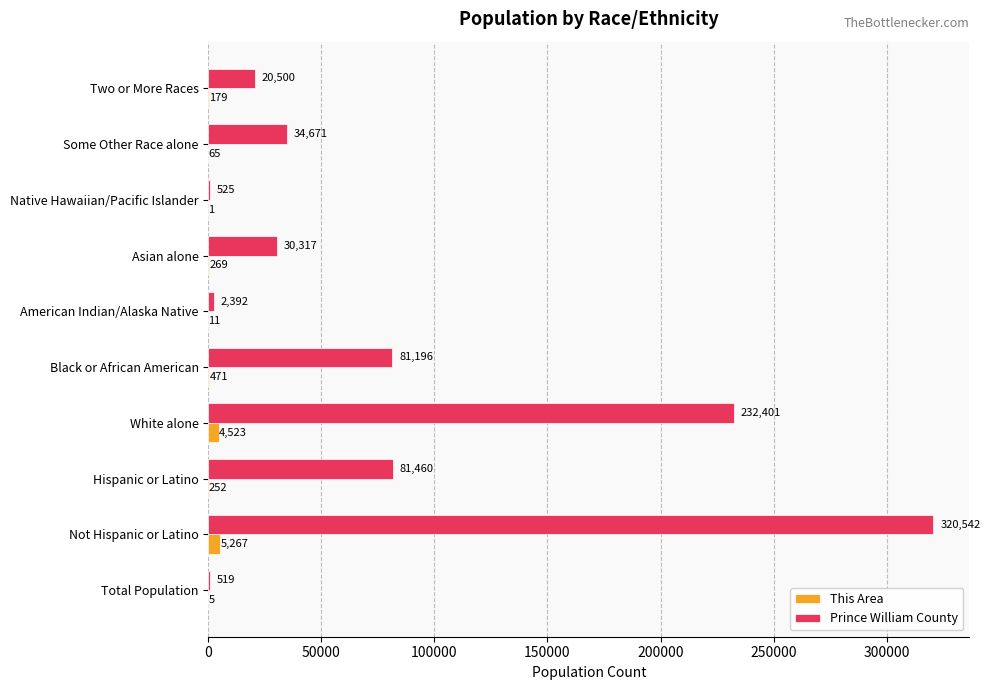

At which label does Prince William County reach its peak?

Not Hispanic or Latino